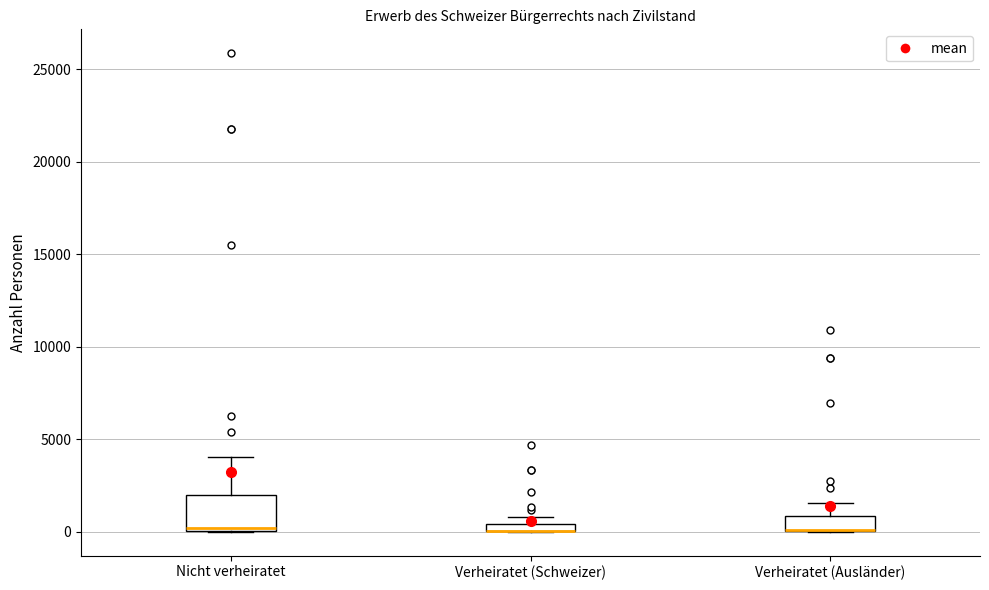

Comparing the boxes themselves (not the whiskers), which one is the tallest?

Nicht verheiratet